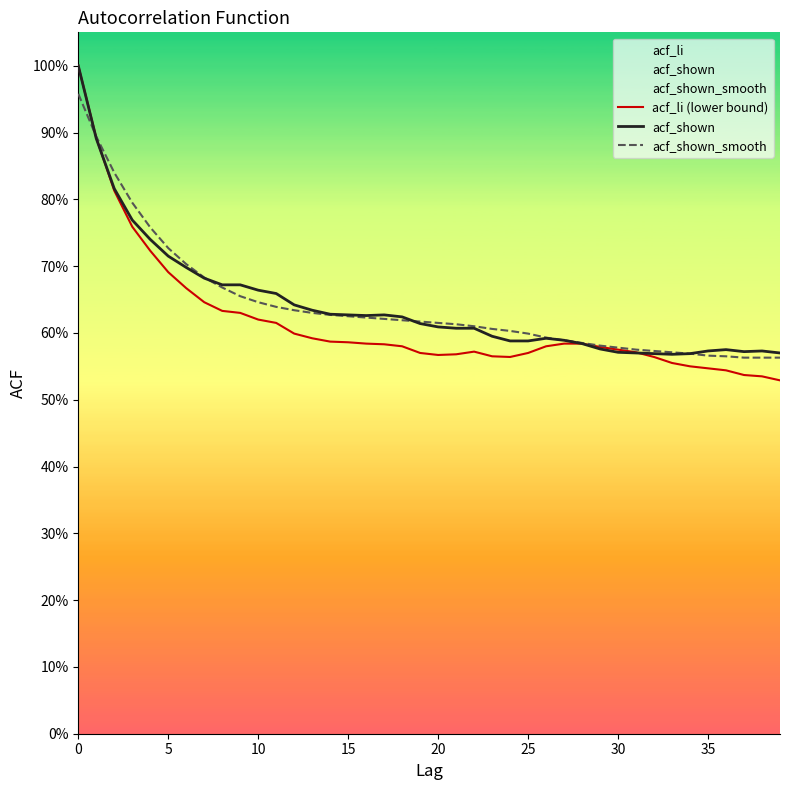

Between 17 and 32, which is larger?

17